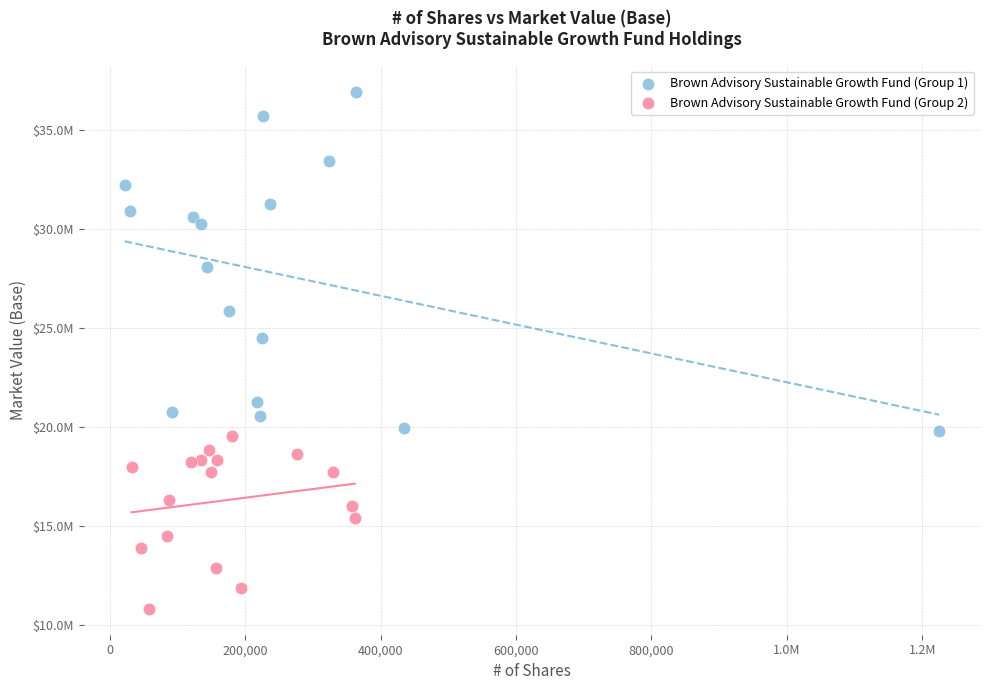

Which series has the largest Y range (max minus min)?

Brown Advisory Sustainable Growth Fund (Group 1)